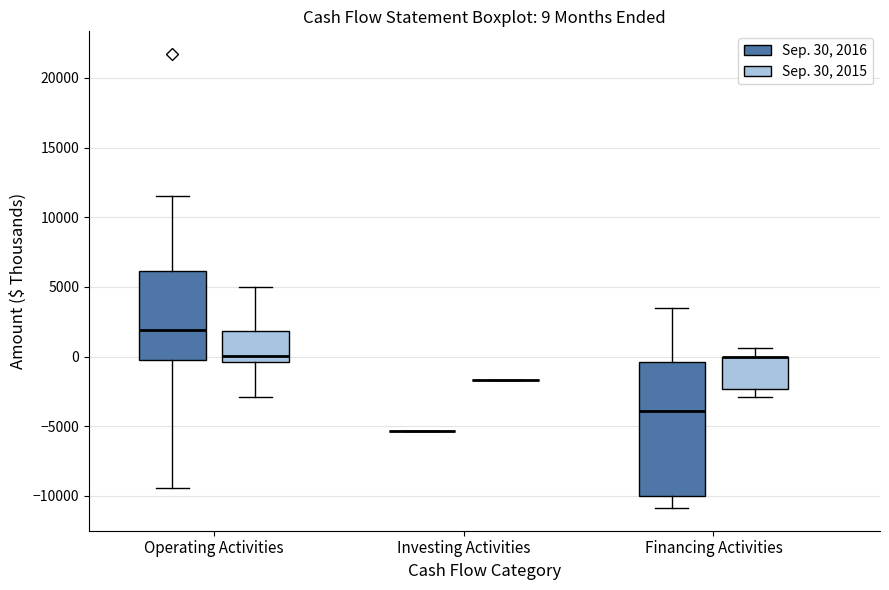

Which box is the tallest, from its lower edge to its upper edge?

Financing Activities (Sep. 30, 2016)